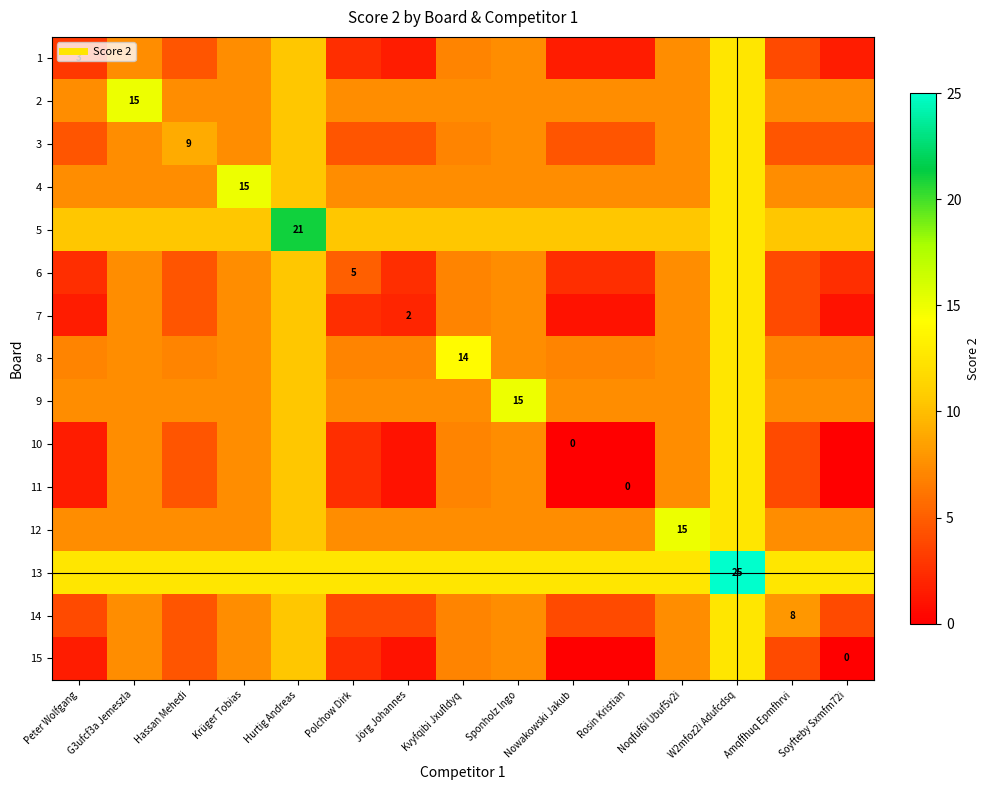

The value of 3 at Hassan Mehedi is 9.0. True or false?

True